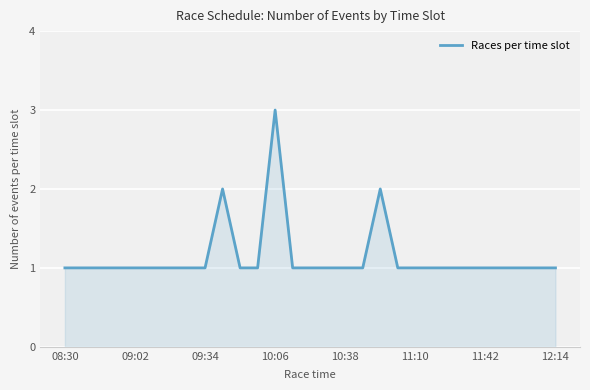

Does the chart display data point markers on the line(s)?

No